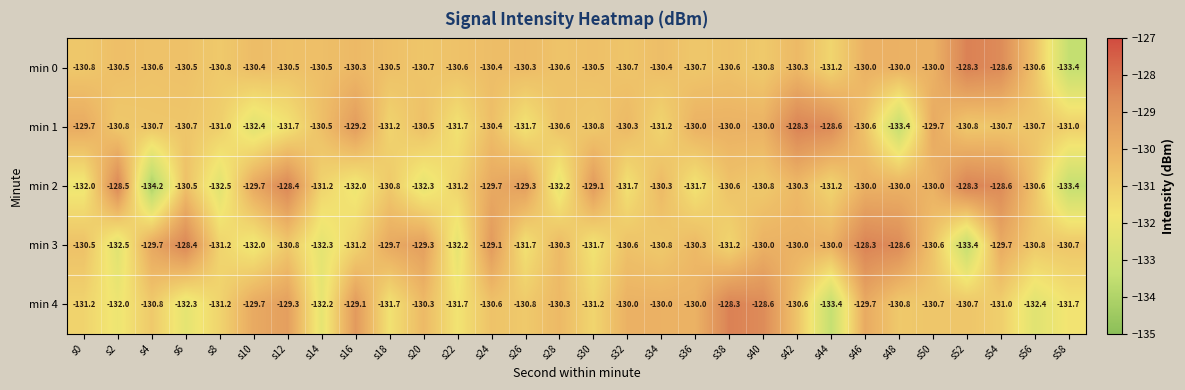

Read the min 4 value at s30.

-131.2